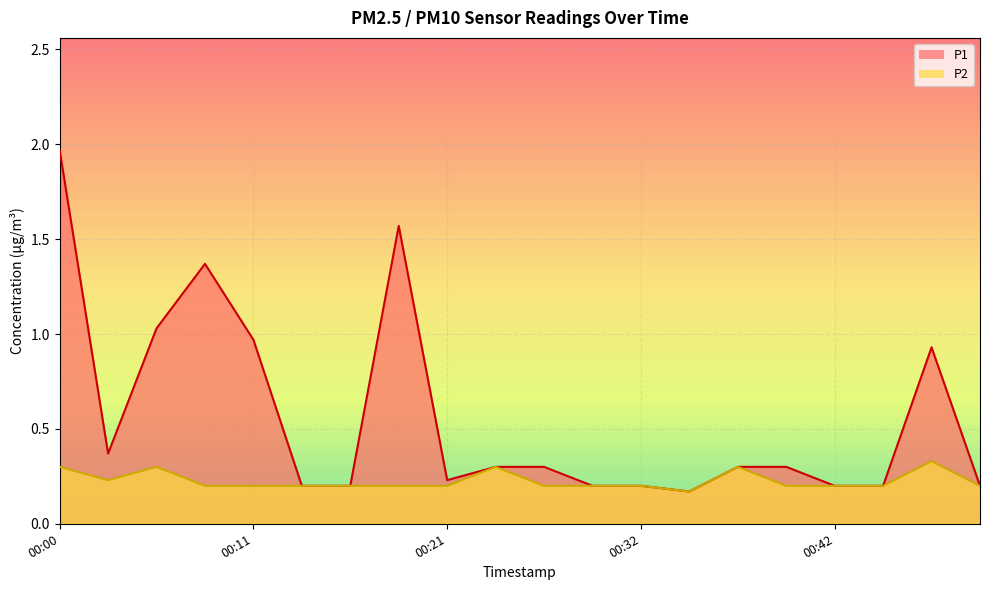

List the series in order of their overall mean, lowest first.

P2, P1